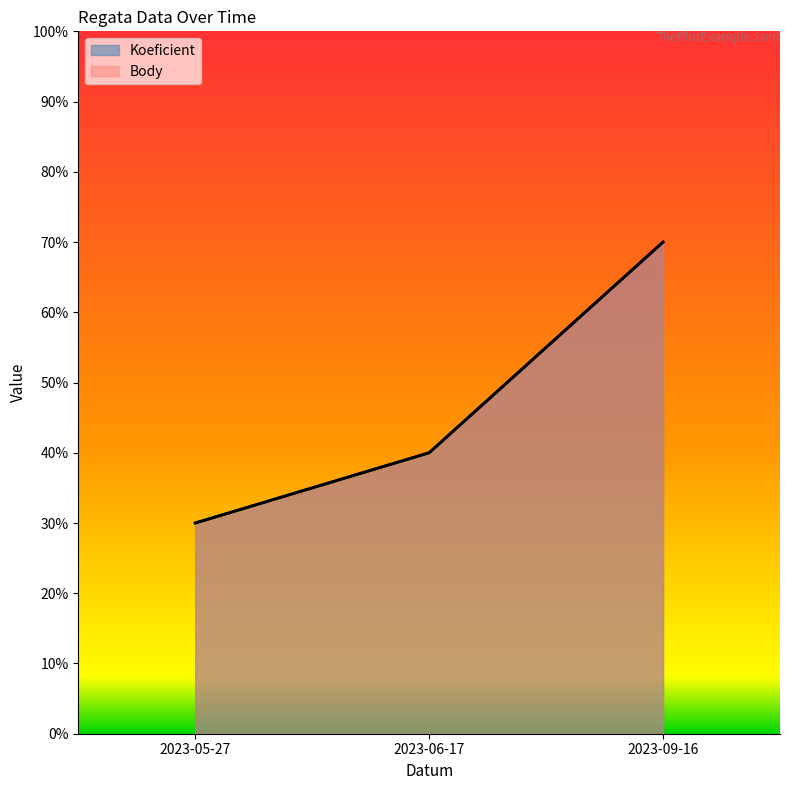

At which category is the sum across all series the highest?

2023-09-16